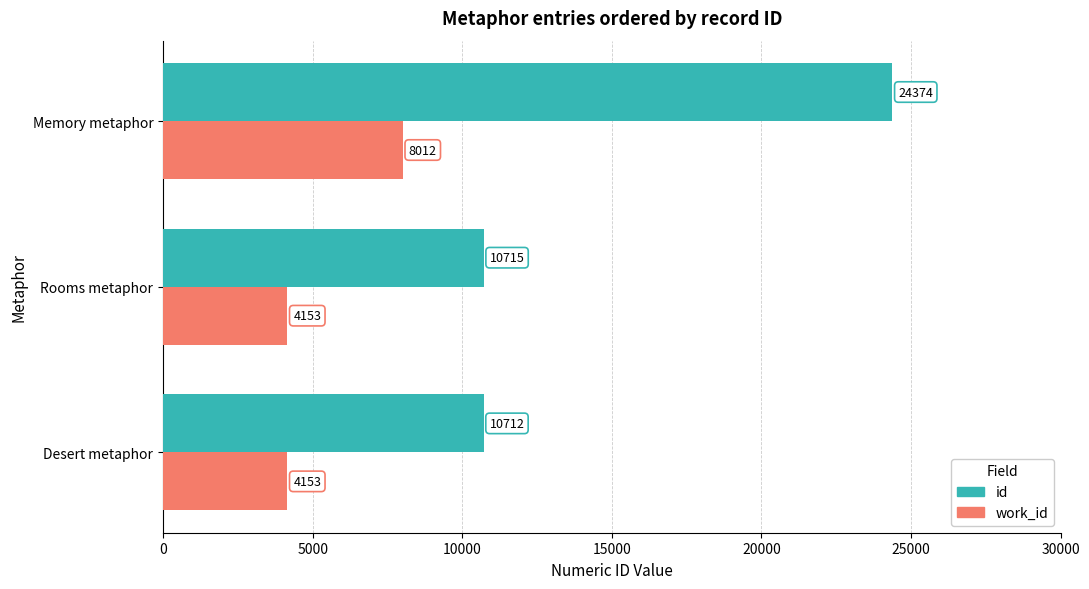

What is the difference between the id values at Desert metaphor and Rooms metaphor?

3